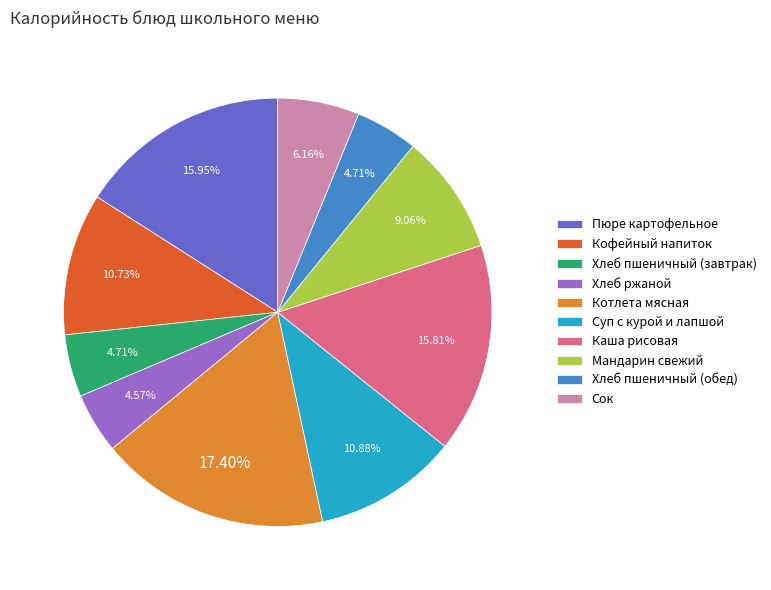

How many segments does this pie chart have?

10